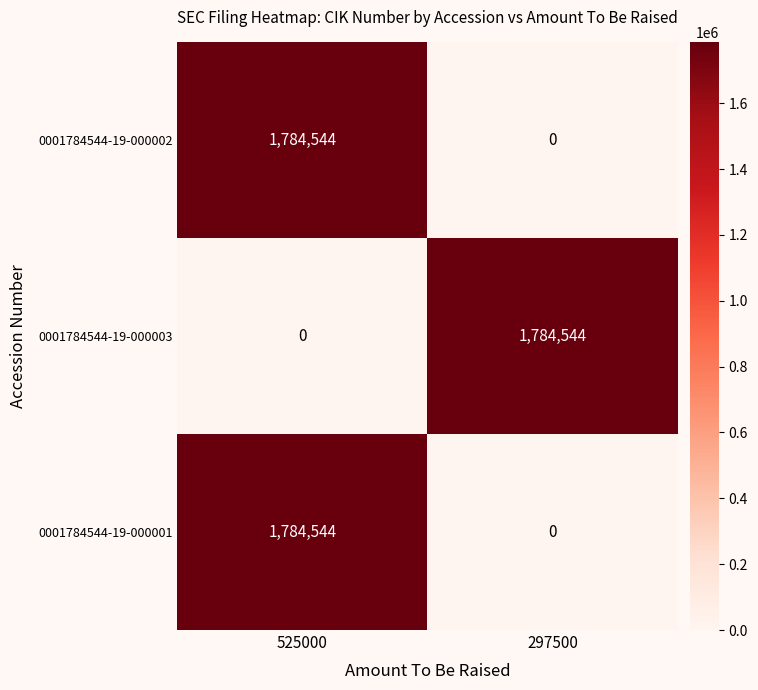

Count the number of categories in the chart.

2